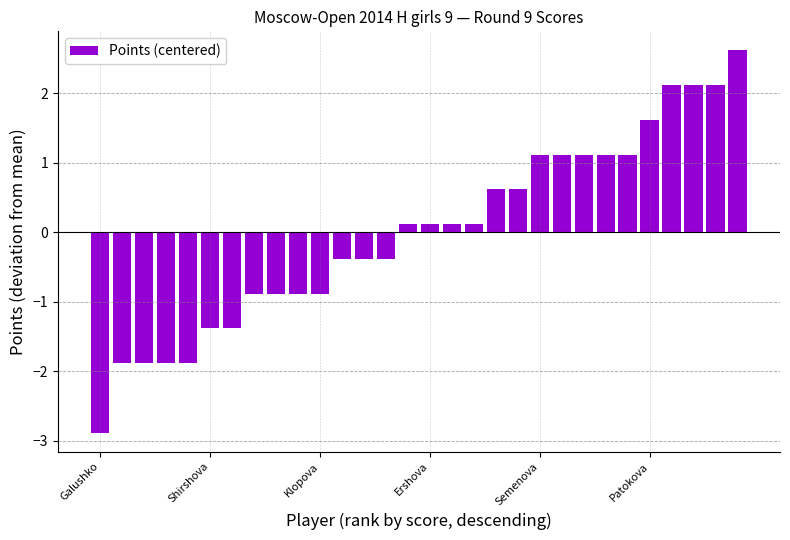

What is the difference between the maximum and minimum values?

5.5